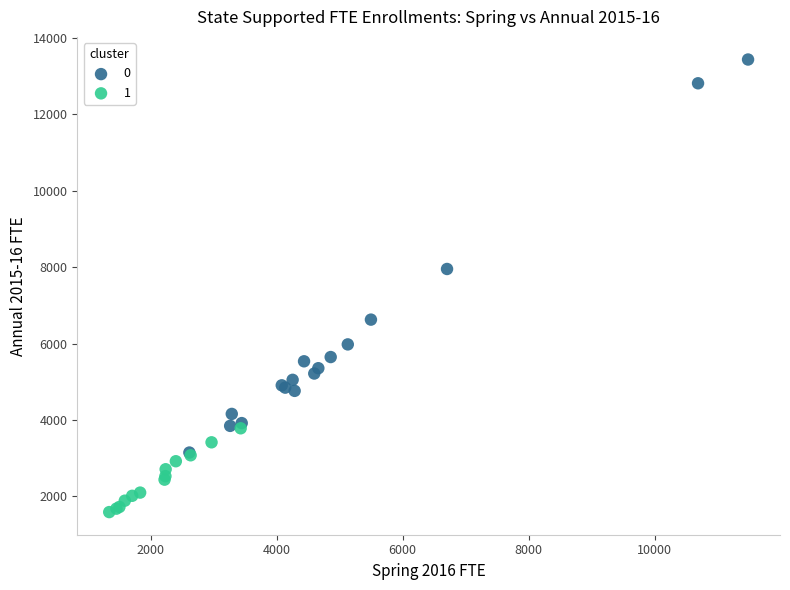

Which series reaches the minimum Y coordinate?

1